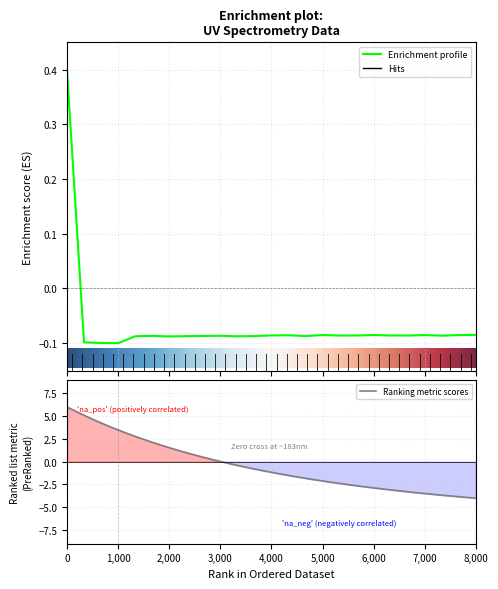

True or false: there are more than 0 points higher than both neighbors.

True